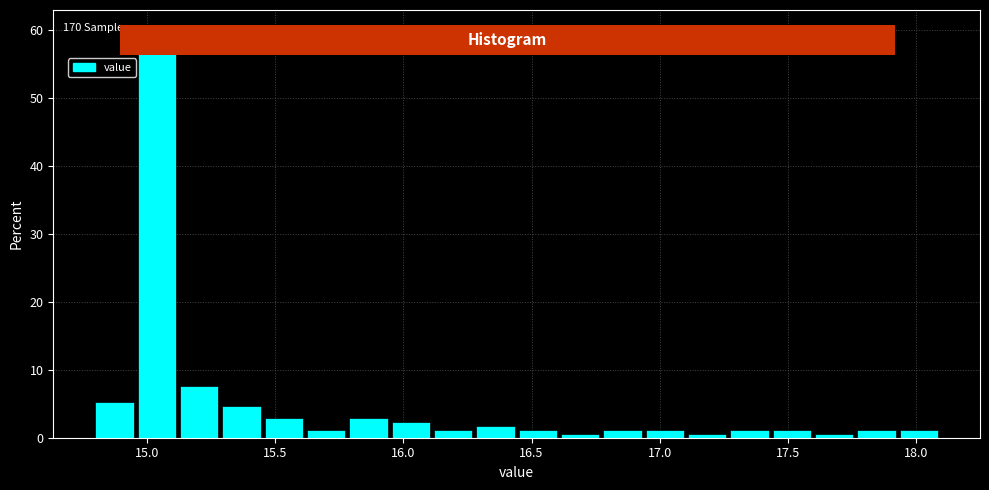

Around what value on the x-axis is the tallest bar? Give the approximate position of its centre, as read against the axis.

15.05